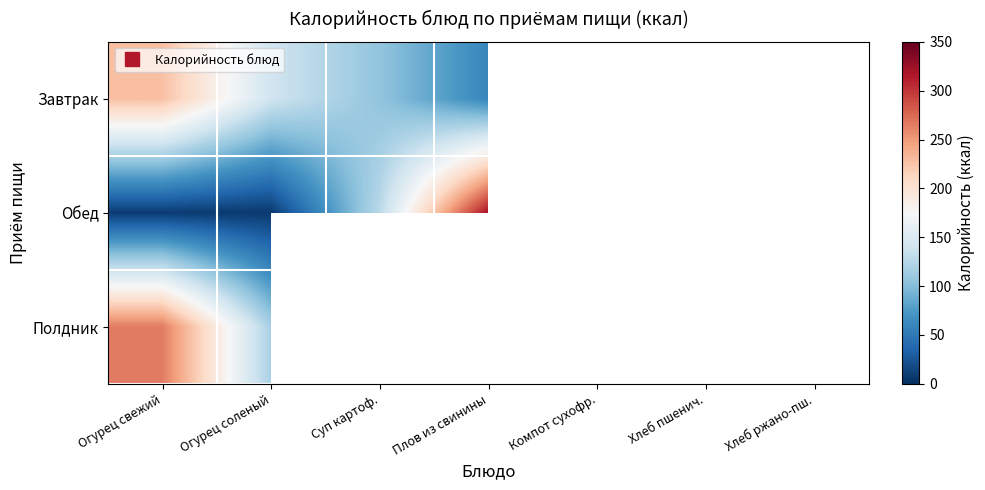

At which category is the sum across all series the highest?

Огурец свежий